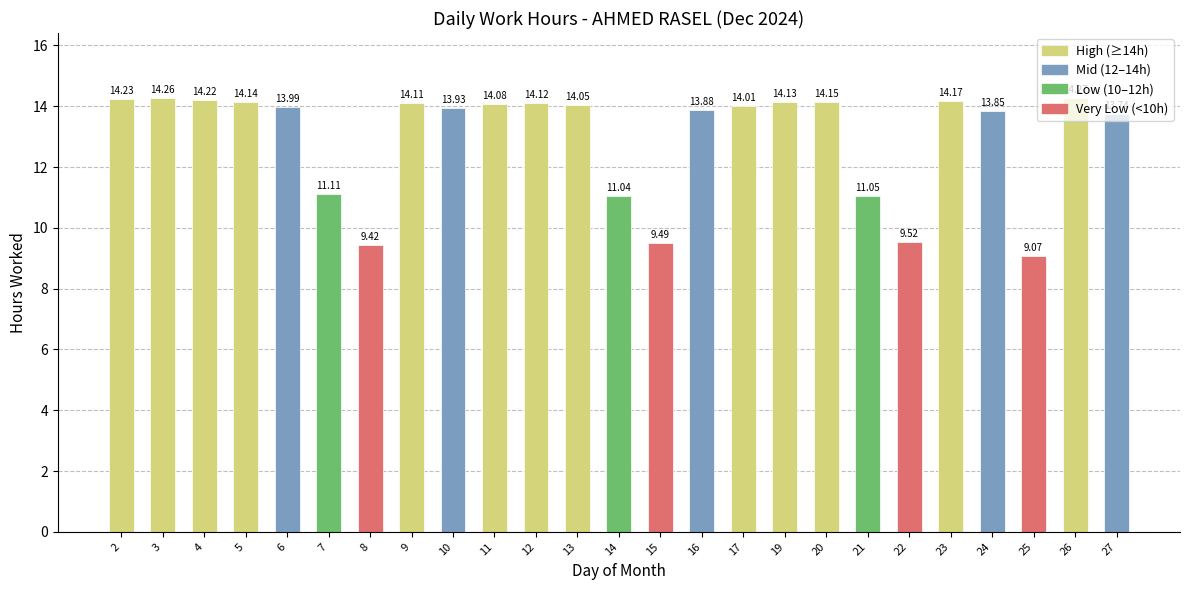

Rank the categories by value from highest to lowest.

26, 3, 2, 4, 23, 20, 5, 19, 12, 9, 11, 13, 17, 6, 10, 16, 24, 27, 7, 21, 14, 22, 15, 8, 25